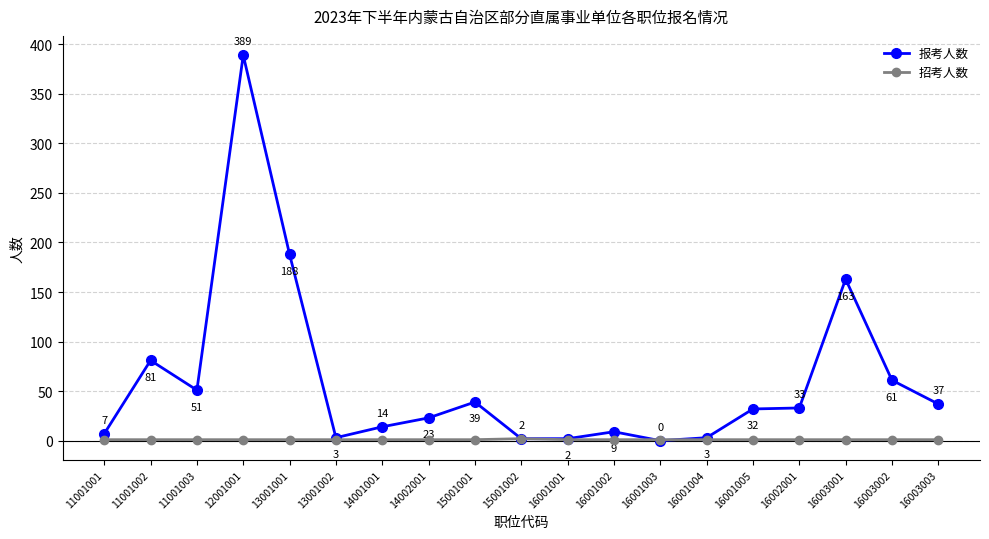

True or false: 招考人数 has a value of 1 at 16003002.

True